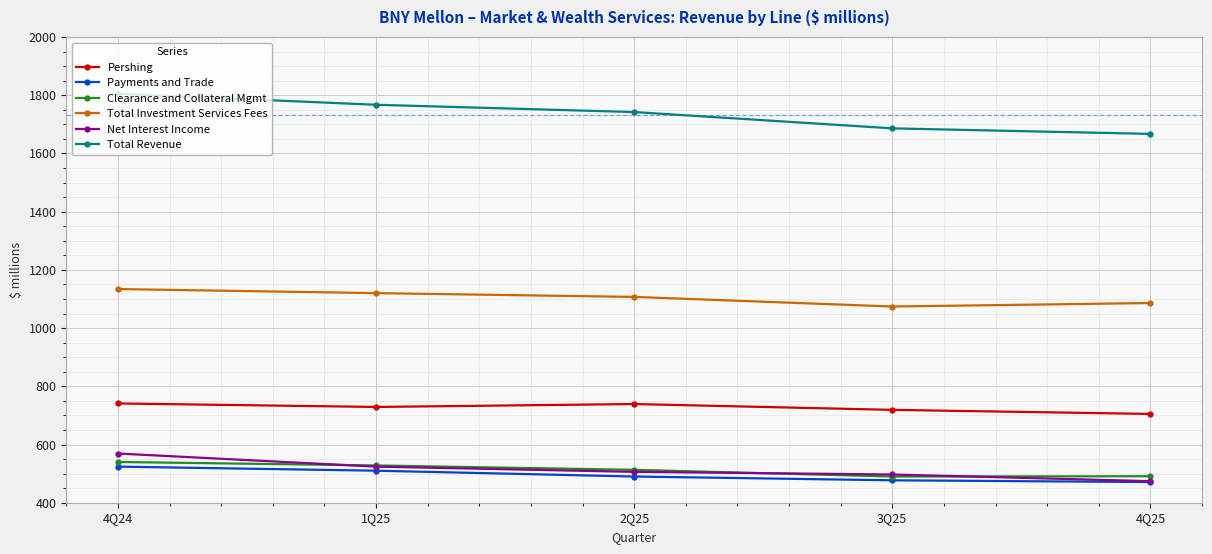

List the series in order of their peak value, highest first.

Total Revenue, Total Investment Services Fees, Pershing, Net Interest Income, Clearance and Collateral Mgmt, Payments and Trade